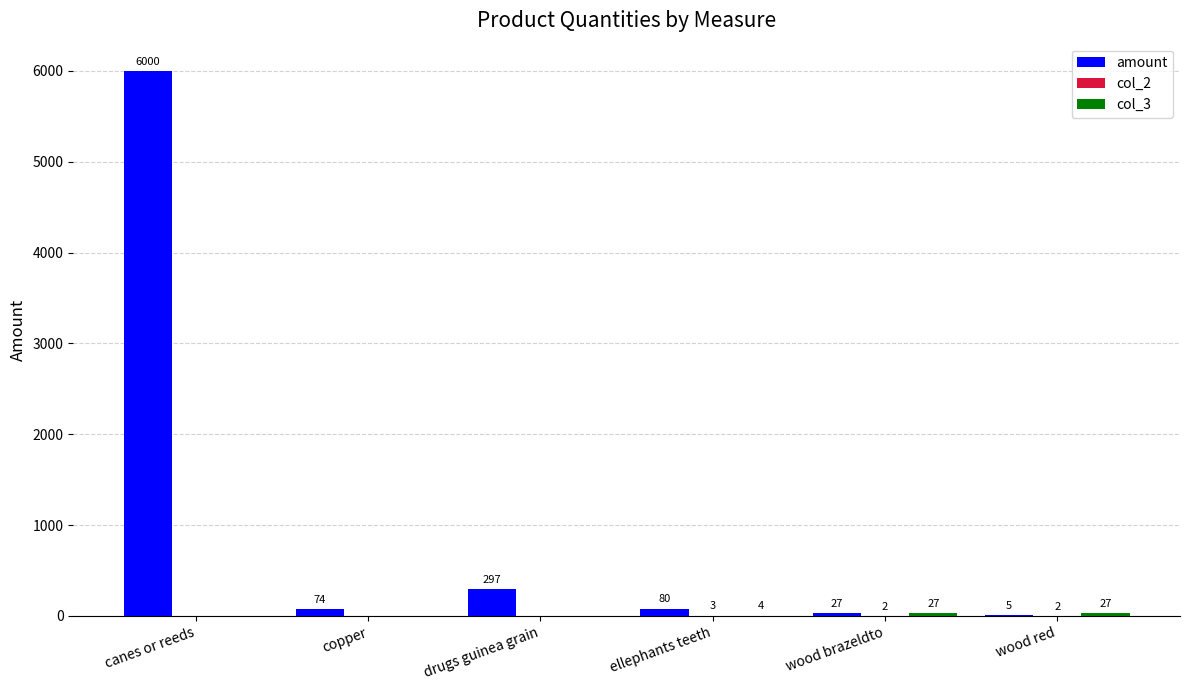

Are the bars grouped side by side (vs. stacked)?

Yes